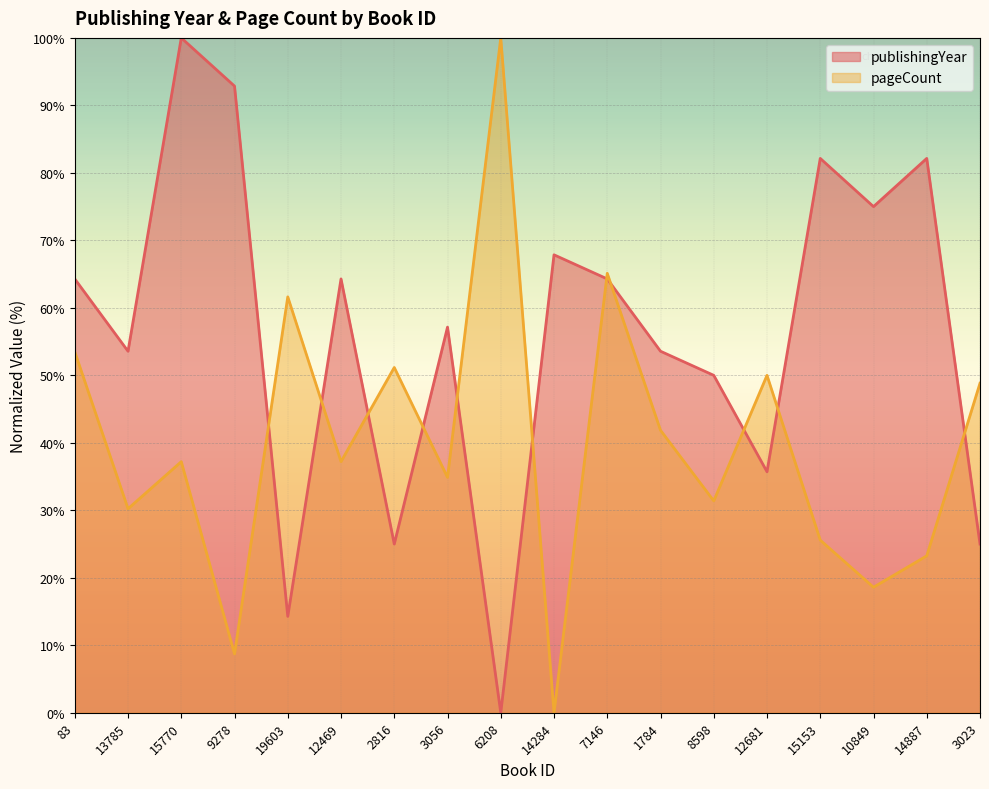

Reading left to right, list all the values displayed in this chart.

publishingYear: 83=64.3	13785=53.6	15770=100.0	9278=92.9	19603=14.3	12469=64.3	2816=25.0	3056=57.1	6208=0.0	14284=67.9	7146=64.3	1784=53.6	8598=50.0	12681=35.7	15153=82.1	10849=75.0	14887=82.1	3023=25.0
pageCount: 83=53.5	13785=30.2	15770=37.2	9278=8.7	19603=61.6	12469=37.2	2816=51.2	3056=34.9	6208=100.0	14284=0.0	7146=65.1	1784=41.9	8598=31.4	12681=50.0	15153=25.6	10849=18.6	14887=23.3	3023=48.8